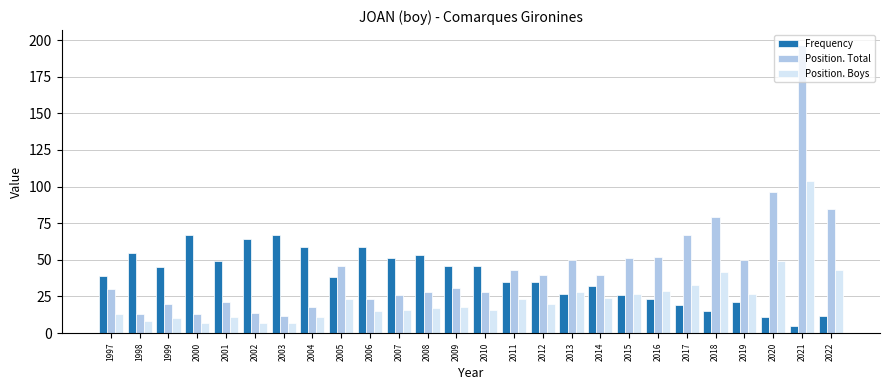

What is the smallest value displayed?

5